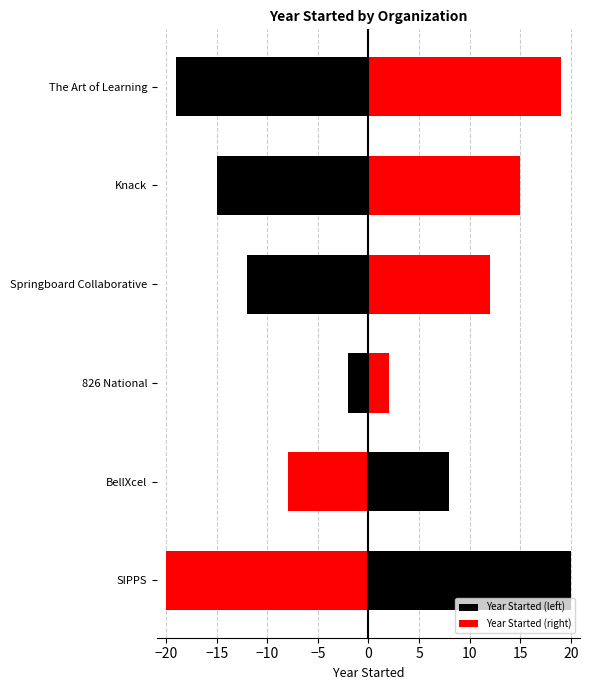

What is the difference between the maximum and minimum values in the Year Started (left) series?

39